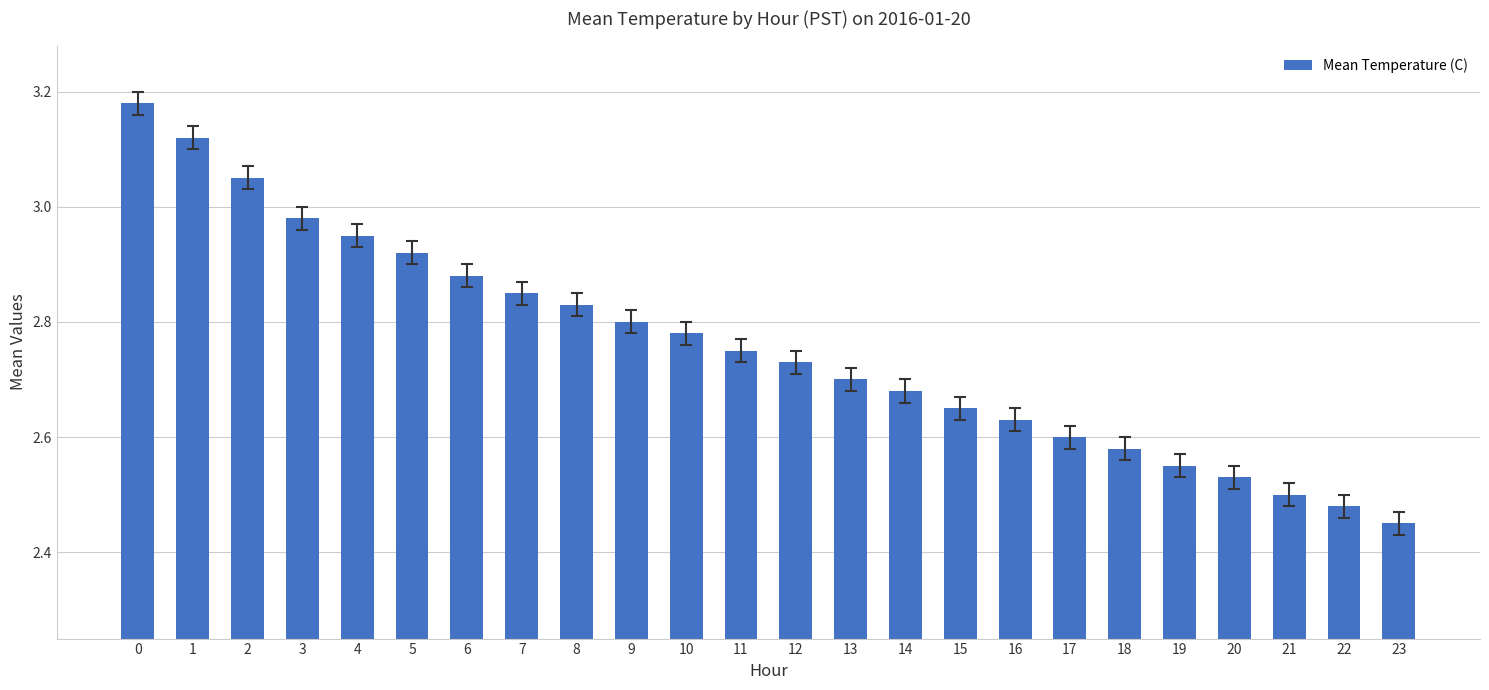

List the labels in order of value, smallest first.

23, 22, 21, 20, 19, 18, 17, 16, 15, 14, 13, 12, 11, 10, 9, 8, 7, 6, 5, 4, 3, 2, 1, 0